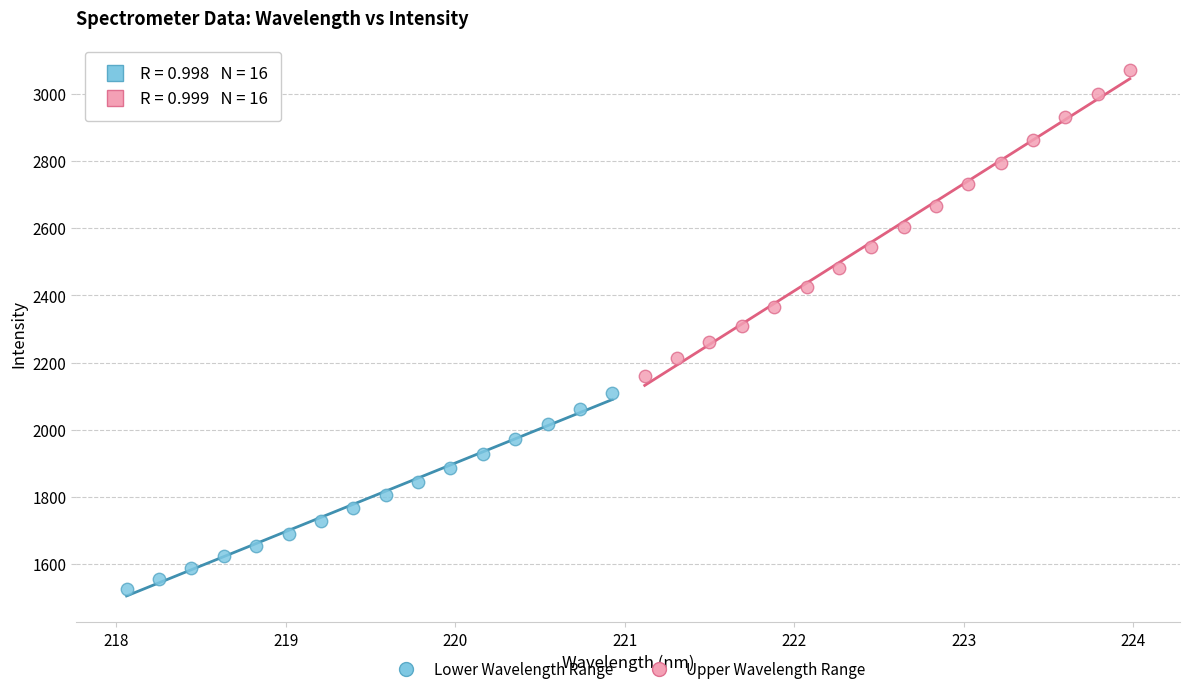

Which series reaches the maximum Y coordinate?

Upper Wavelength Range